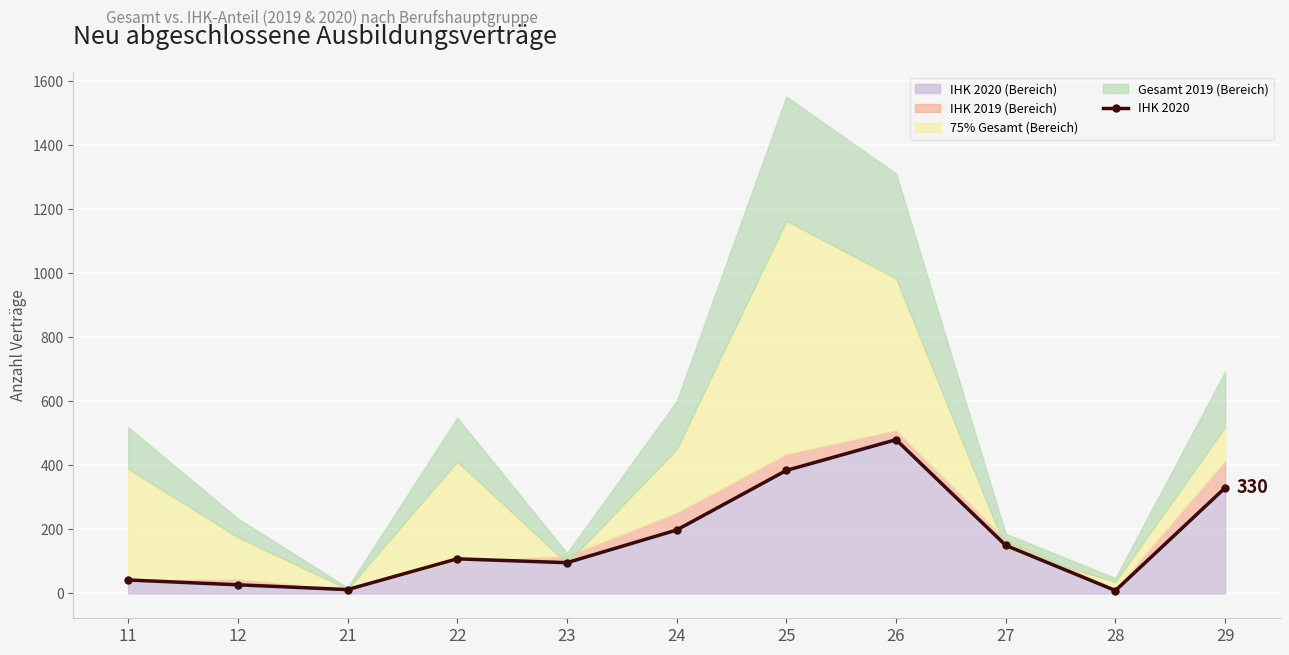

What is the average value?

167